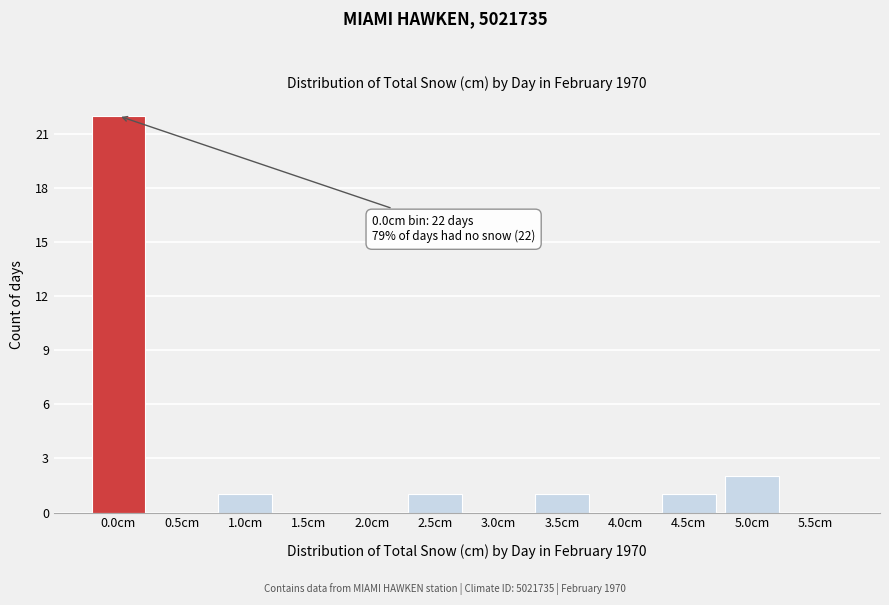

Reading left to right, transcribe all the data shown in this chart.

0.0cm=22	0.5cm=0	1.0cm=1	1.5cm=0	2.0cm=0	2.5cm=1	3.0cm=0	3.5cm=1	4.0cm=0	4.5cm=1	5.0cm=2	5.5cm=0